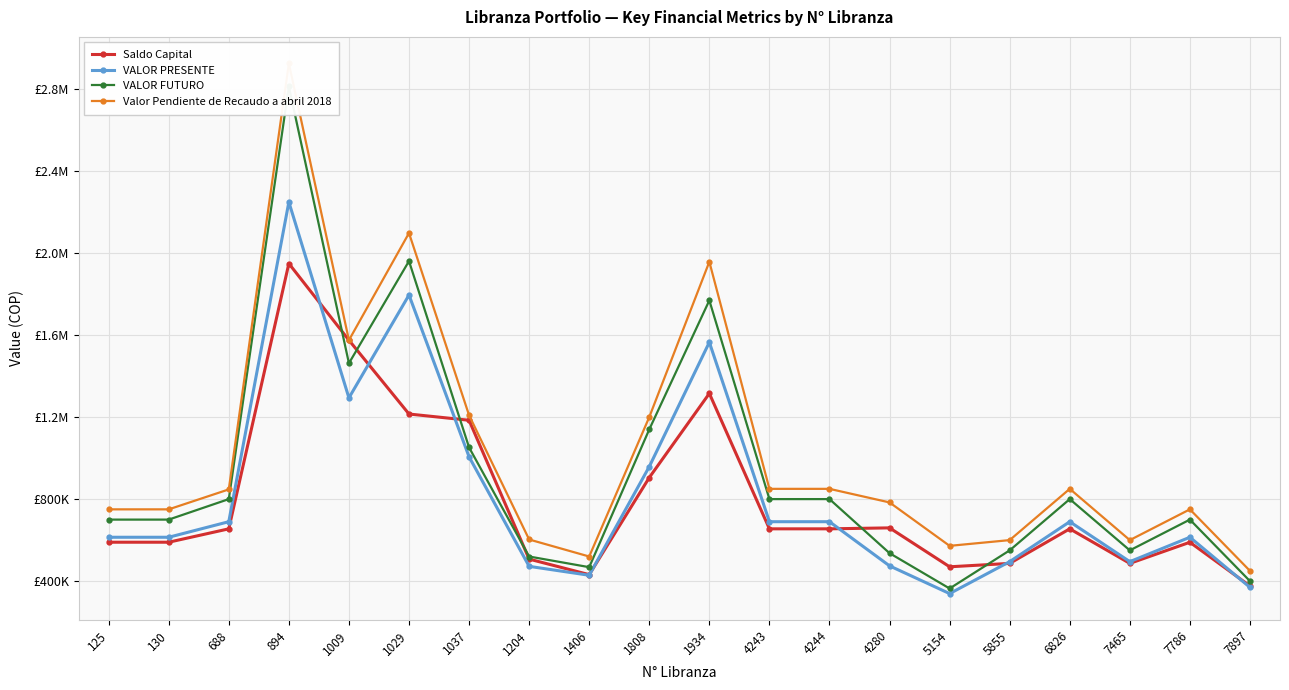

The value of VALOR FUTURO at 5154 is 637061.3. True or false?

False